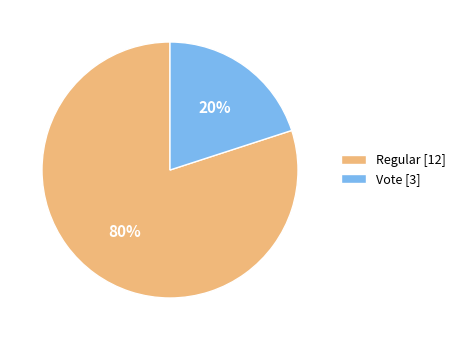

Rank the categories by value from highest to lowest.

Regular [12], Vote [3]